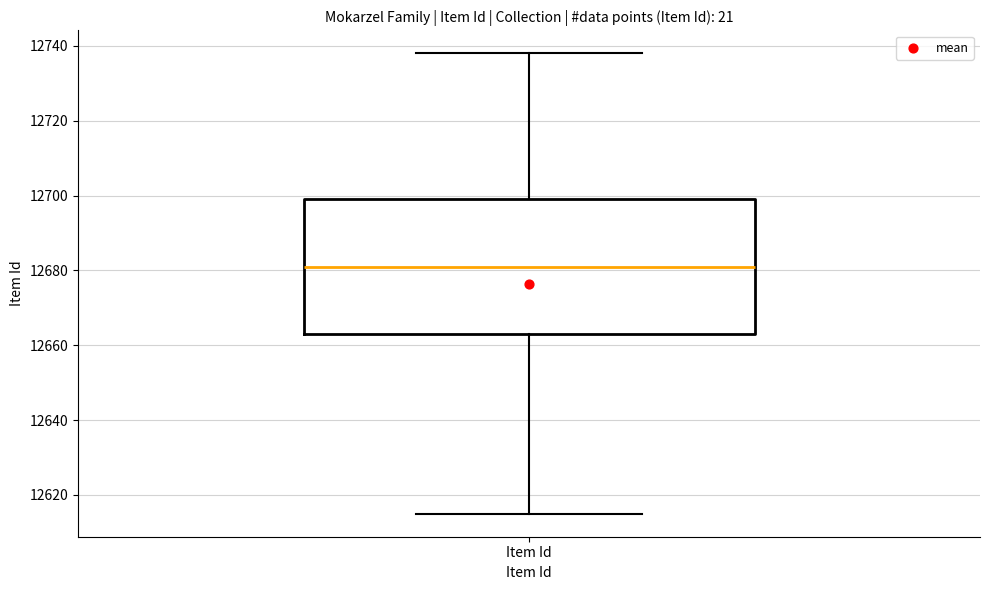

Read this box plot against the y-axis: the position of the median line, the range covered by the box, and the ends of both whiskers. The values are not printed on the chart, so give them approximately, as read against the axis.

median 12682, box 12664 to 12700, whiskers 12616 to 12738